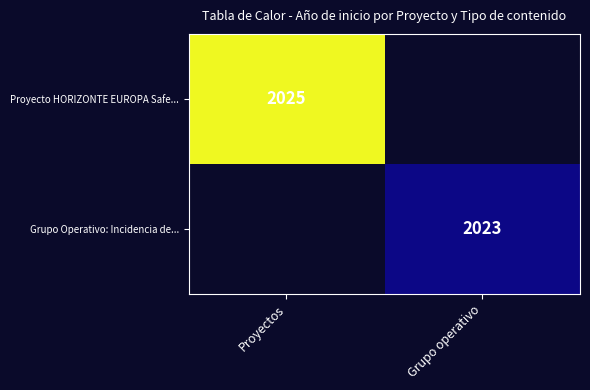

The Grupo Operativo: Incidencia de... series shows 1255.5 at Grupo operativo. True or false?

False